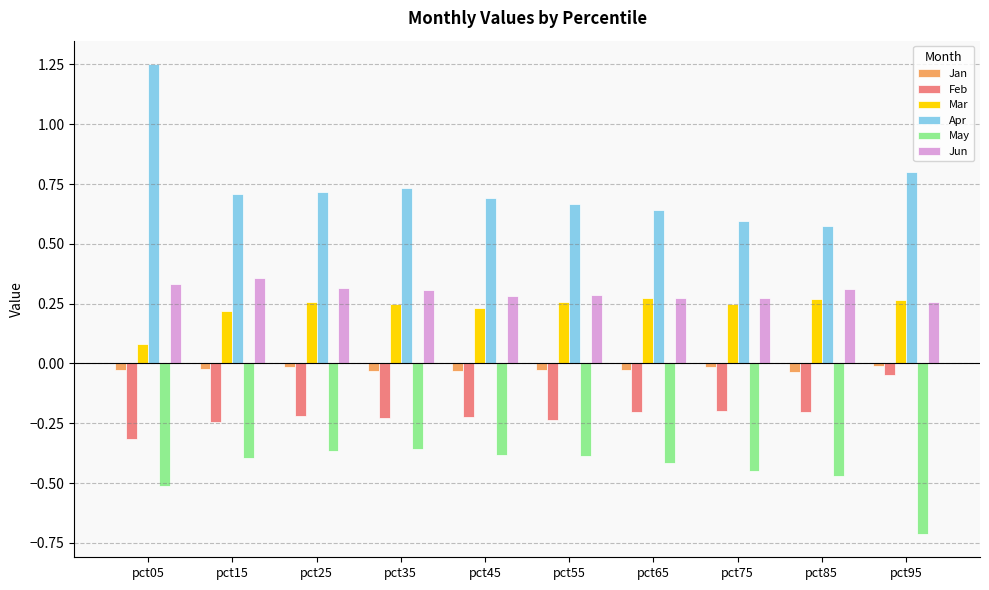

What is the sum of all Mar values?

2.3